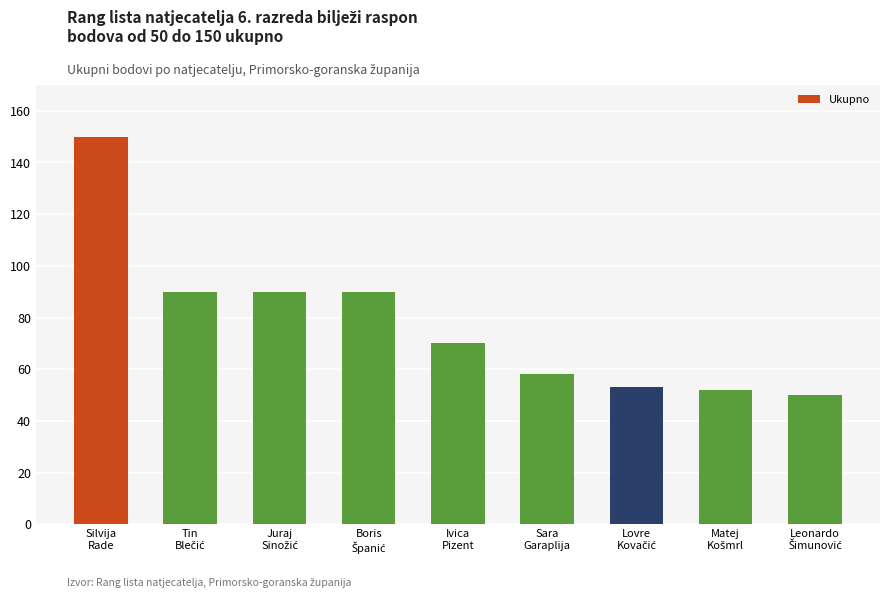

What is the minimum value shown in the chart?

50